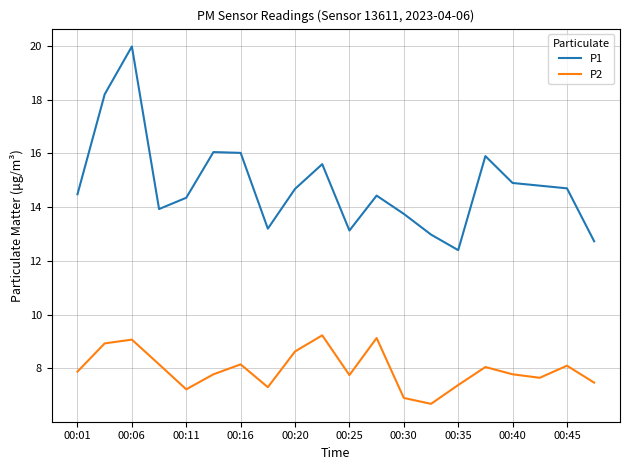

True or false: P1 and P2 cross at least once.

False